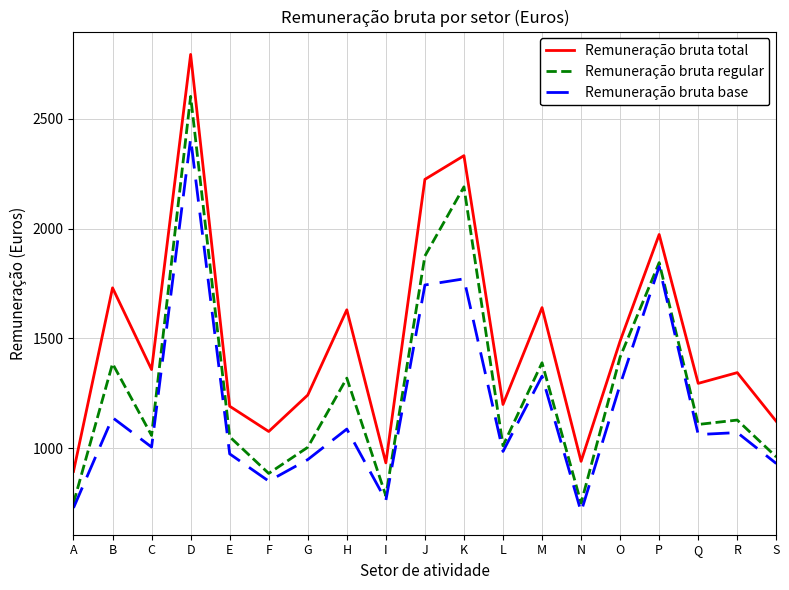

List the series in order of their overall mean, highest first.

Remuneração bruta total, Remuneração bruta regular, Remuneração bruta base